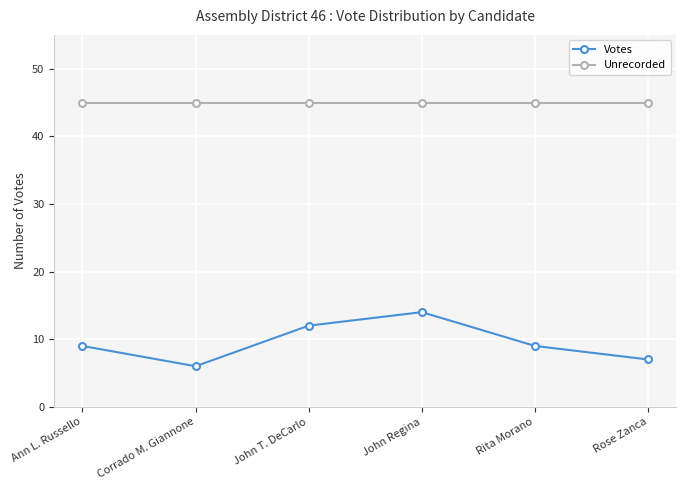

Read the Votes value at Rose Zanca.

7